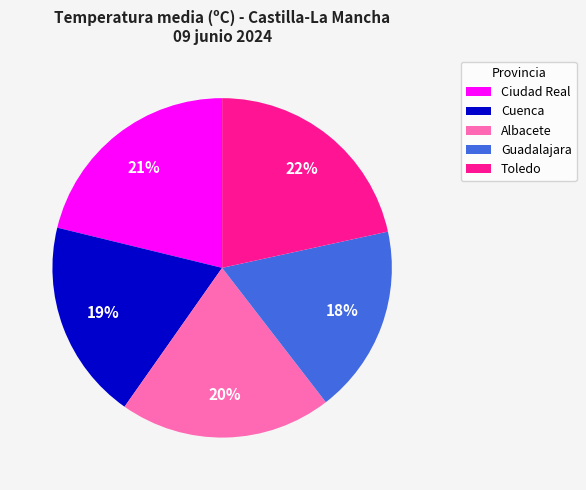

How many slices are in this pie chart?

5